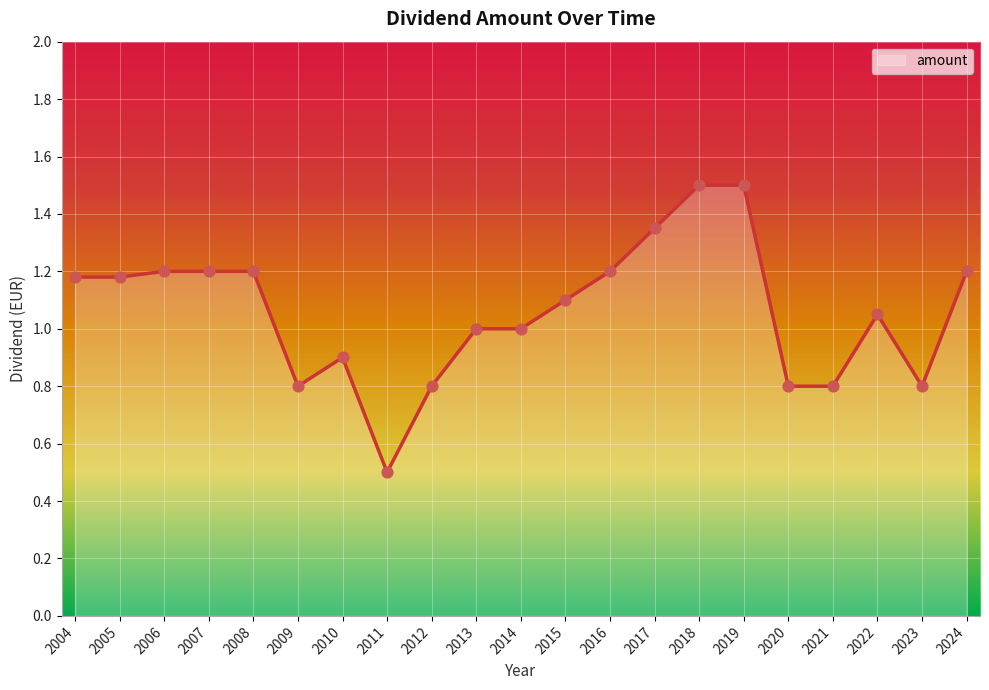

Between 2021 and 2007, which is larger?

2007